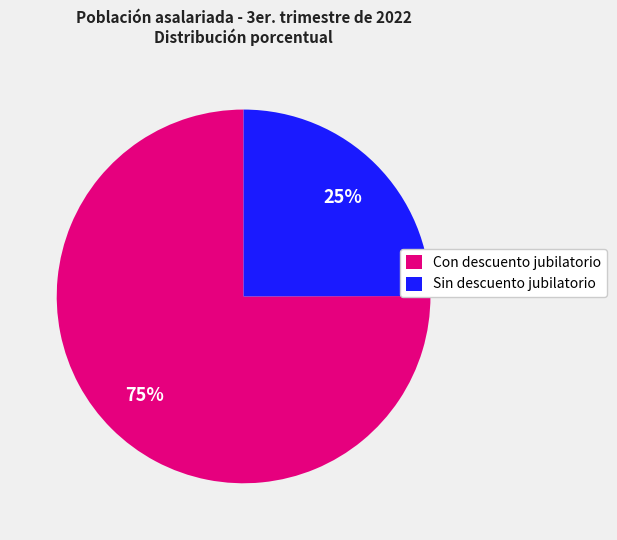

To the nearest percent, what is the difference between the Con descuento jubilatorio and Sin descuento jubilatorio slice percentages?

50%